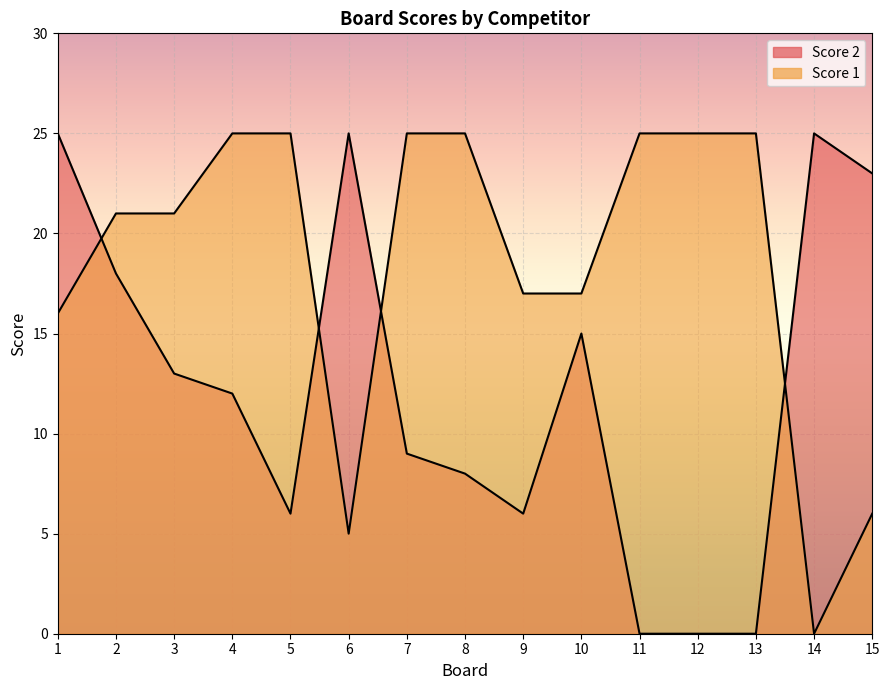

True or false: Score 1 and Score 2 cross at least once.

True